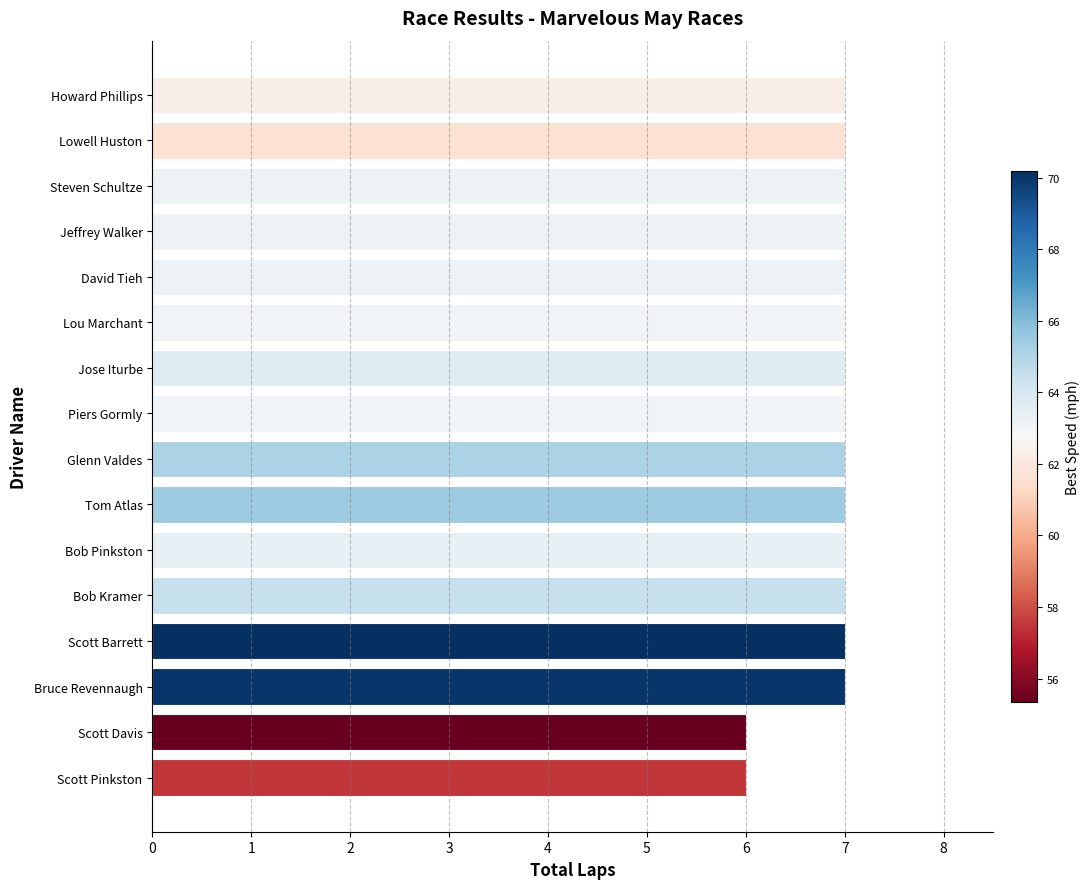

The value at Piers Gormly is 2. True or false?

False